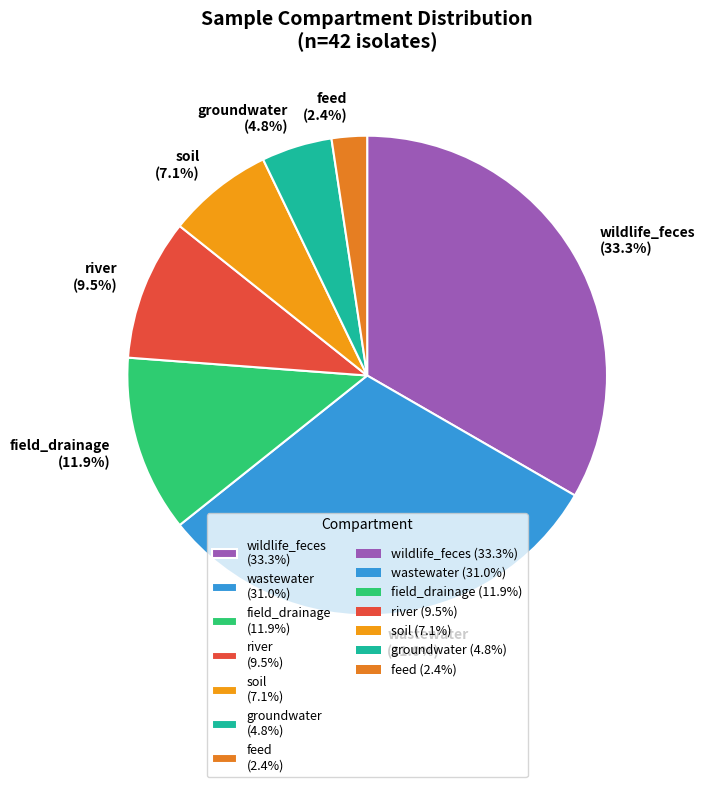

To the nearest percent, what is the difference between the largest and smallest slice percentages?

31%